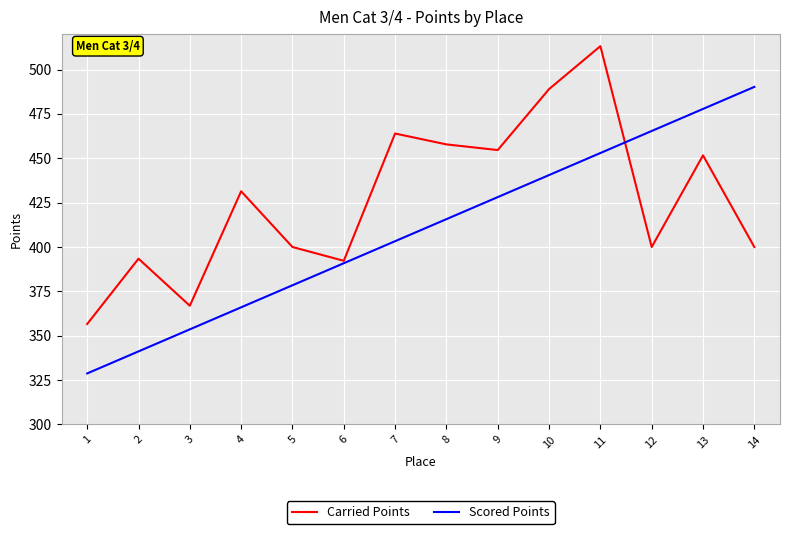

List the labels in order of Scored Points value, smallest first.

1, 2, 3, 4, 5, 6, 7, 8, 9, 10, 11, 12, 13, 14